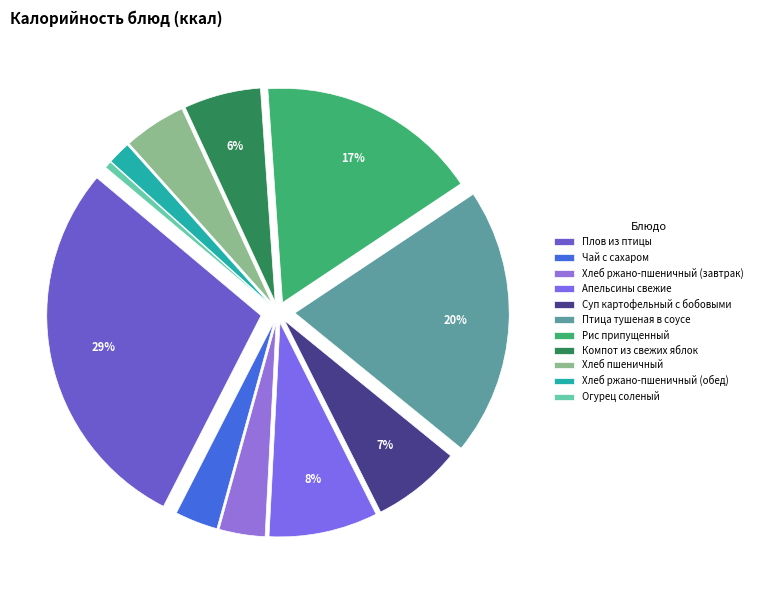

How many slices are in this pie chart?

11